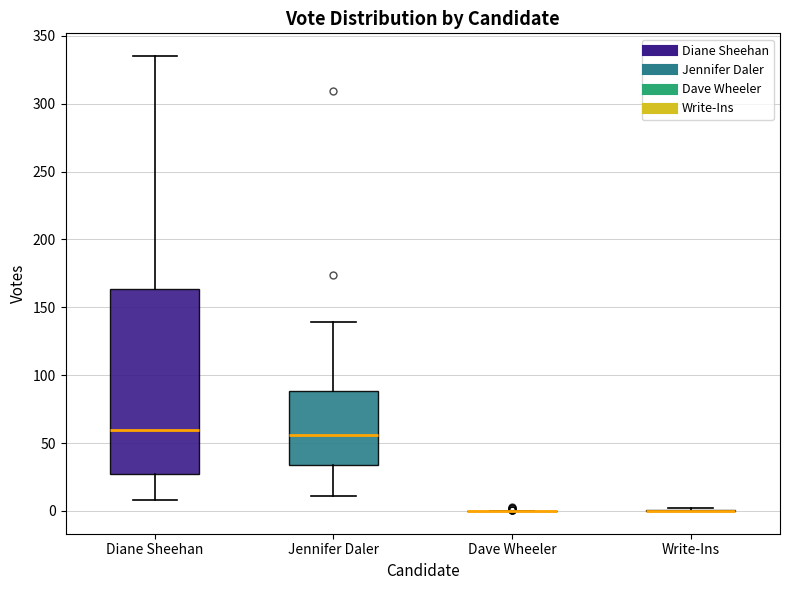

Which box is the tallest, from its lower edge to its upper edge?

Diane Sheehan